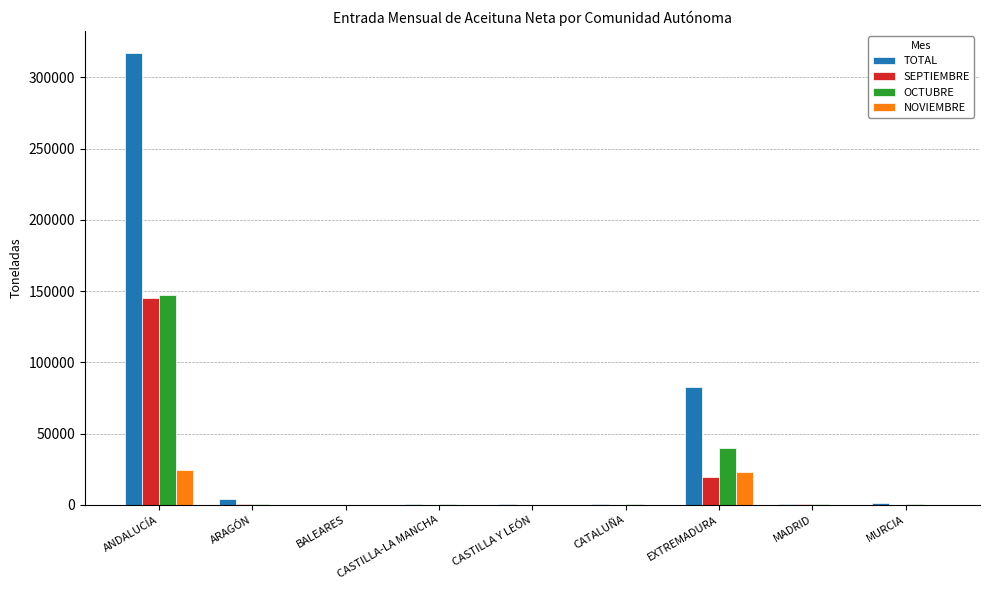

What are all the series names shown in the legend?

TOTAL, SEPTIEMBRE, OCTUBRE, NOVIEMBRE